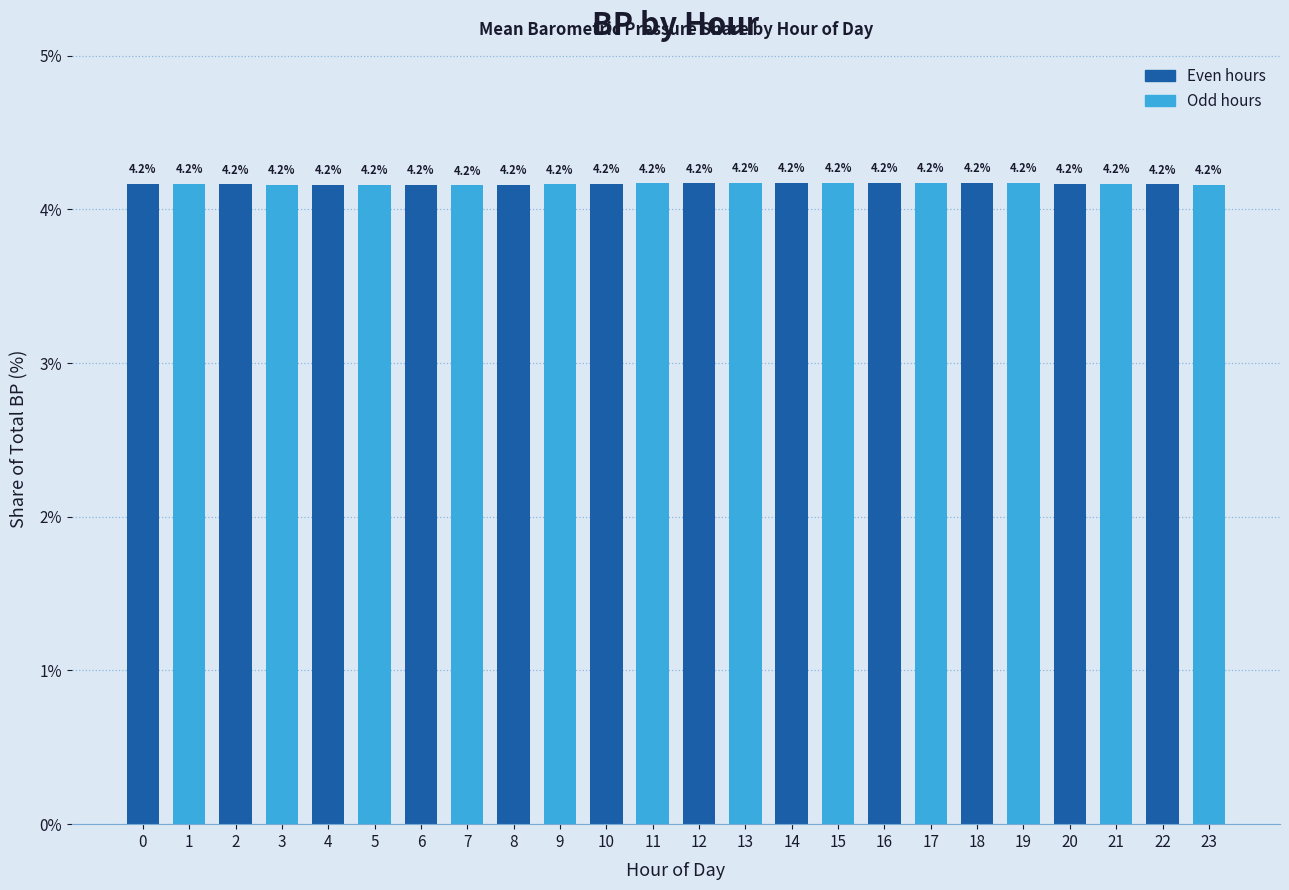

True or false: the data shows 4.2 at 4.

True